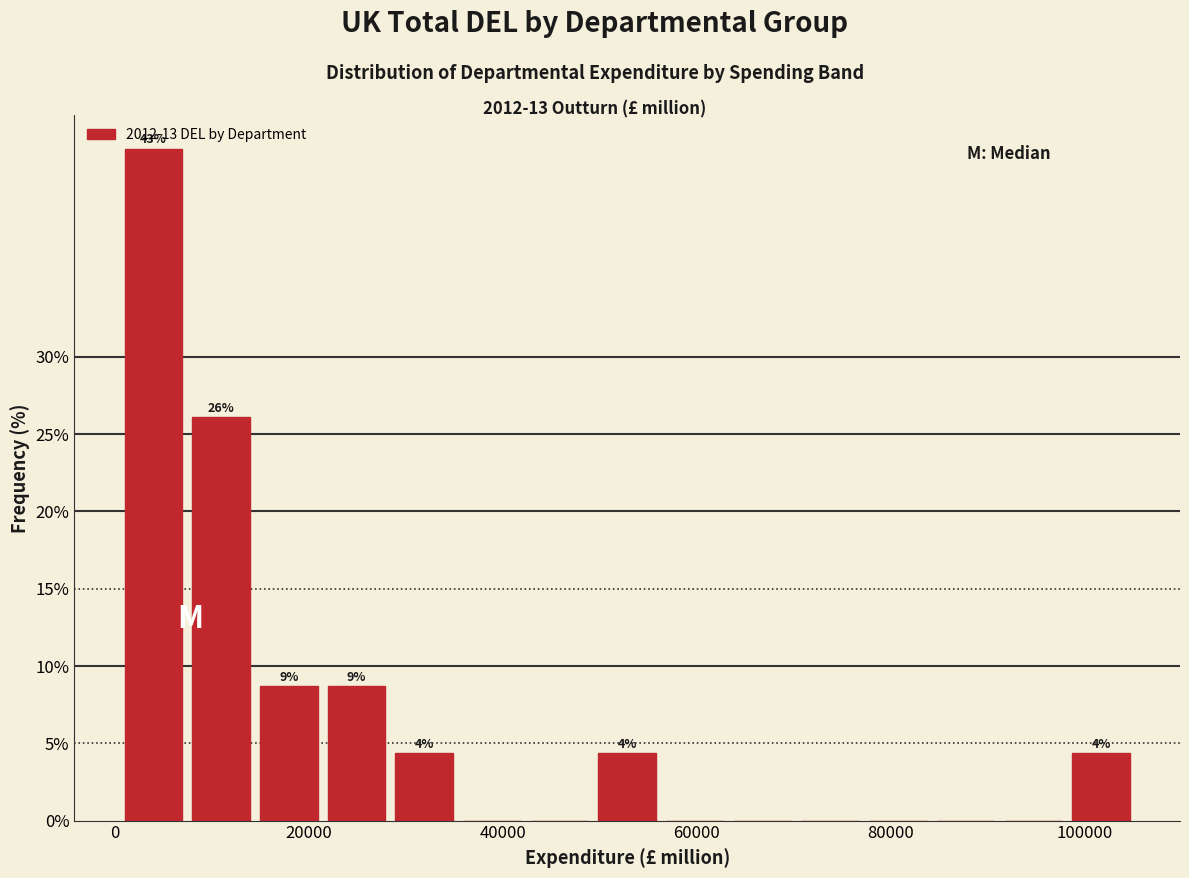

Around what value on the x-axis is the tallest bar? Give the approximate position of its centre, as read against the axis.

4000